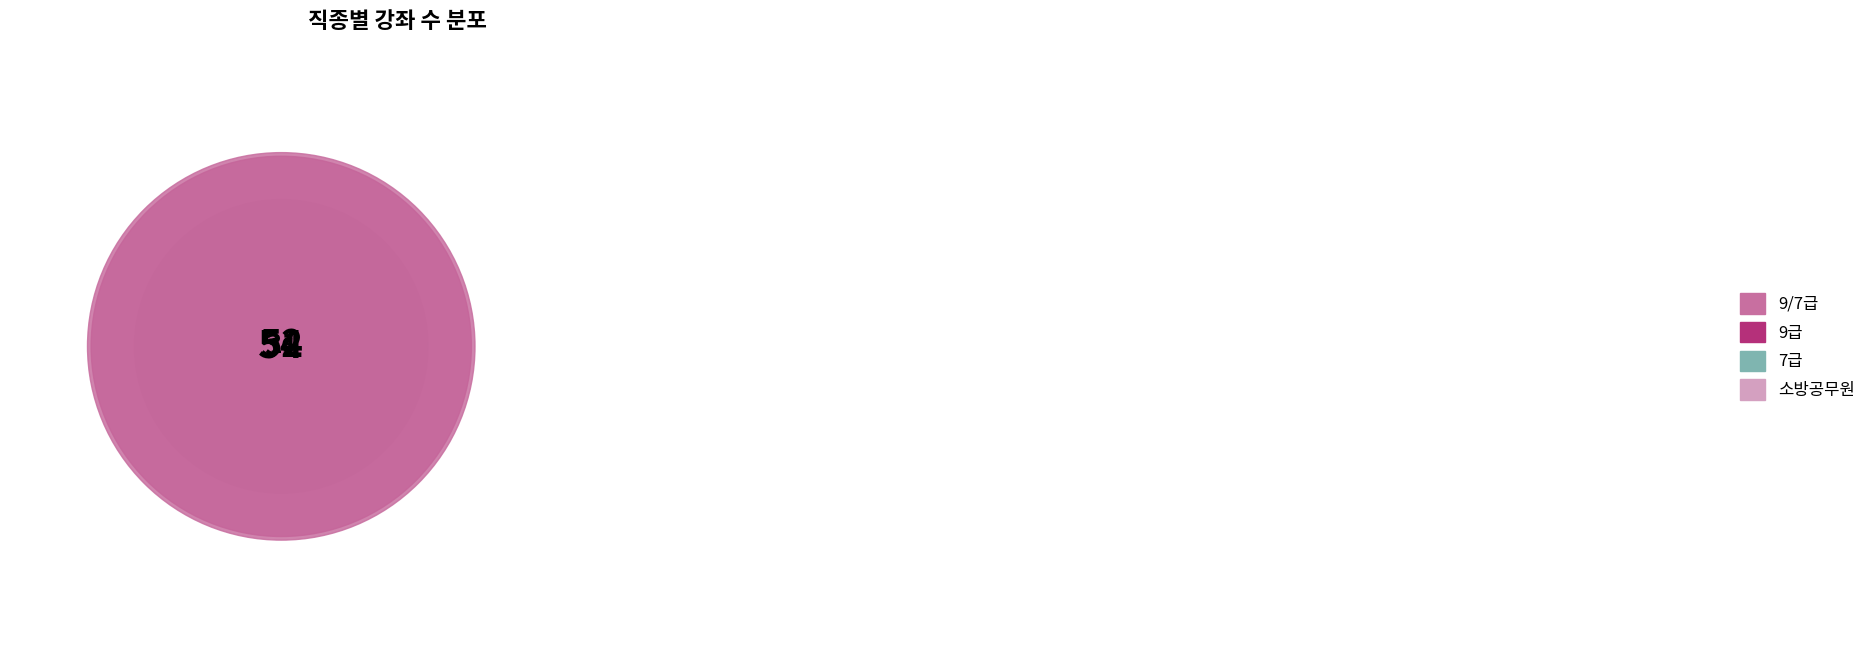

Combined, do 9급 and 7급 account for over 50%?

Yes